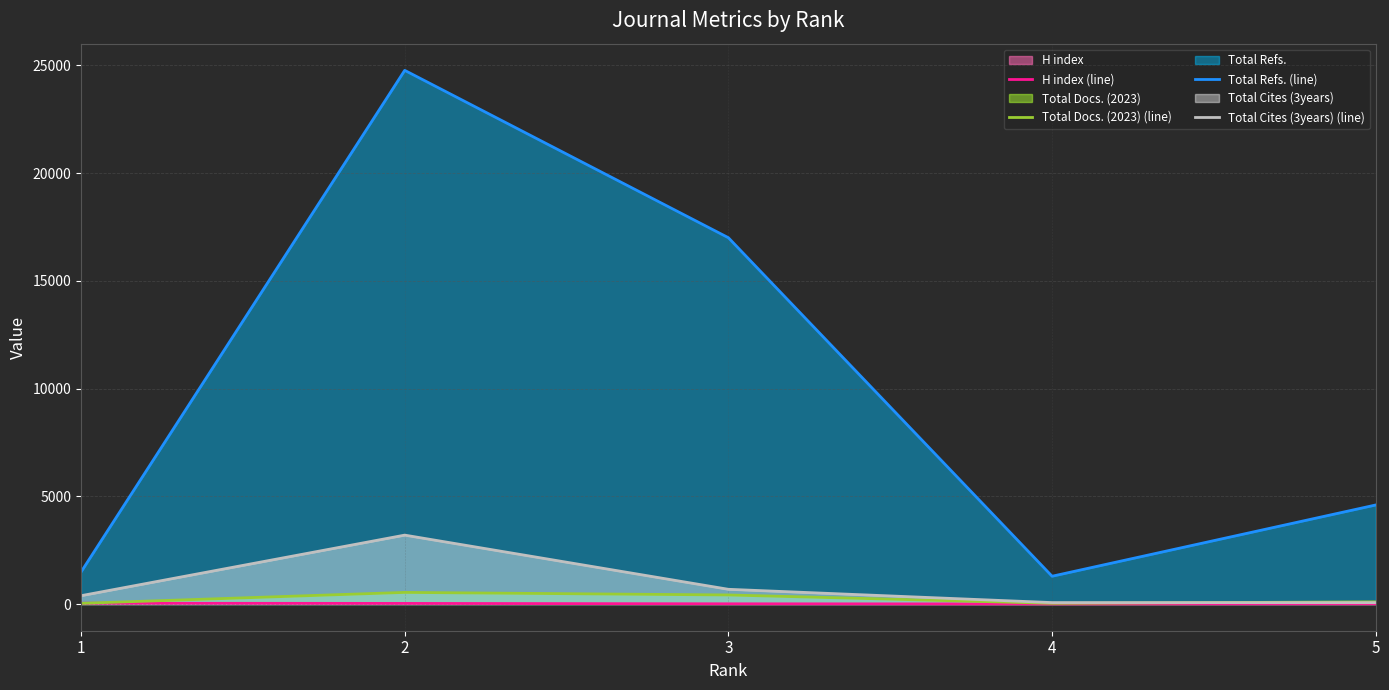

What are all the series names shown in the legend?

H index (line), Total Docs. (2023) (line), Total Refs. (line), Total Cites (3years) (line)